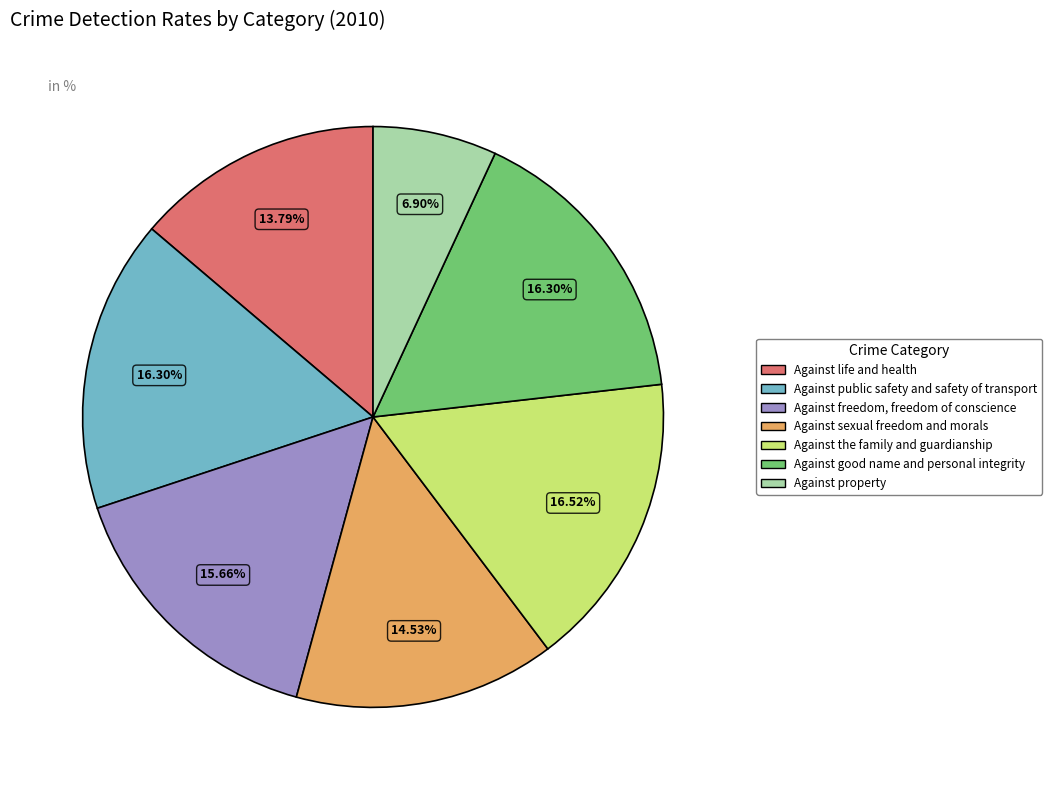

What is the smallest slice in the pie chart?

Against property